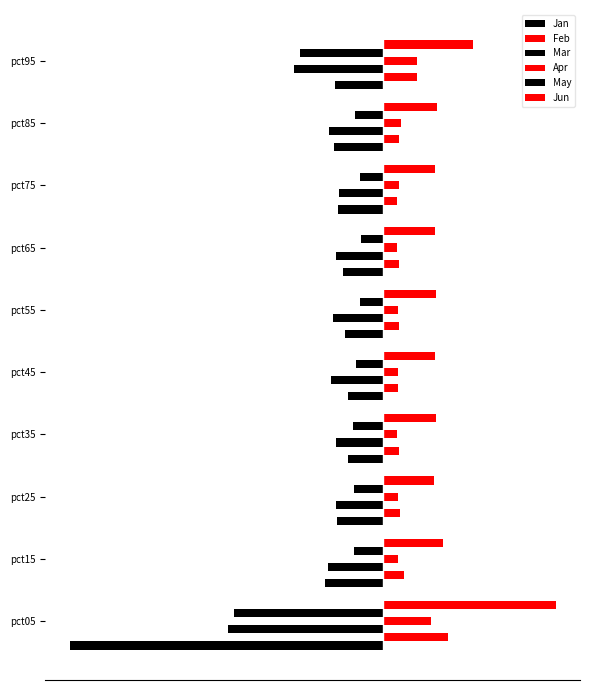

What are all the series names shown in the legend?

Jan, Feb, Mar, Apr, May, Jun